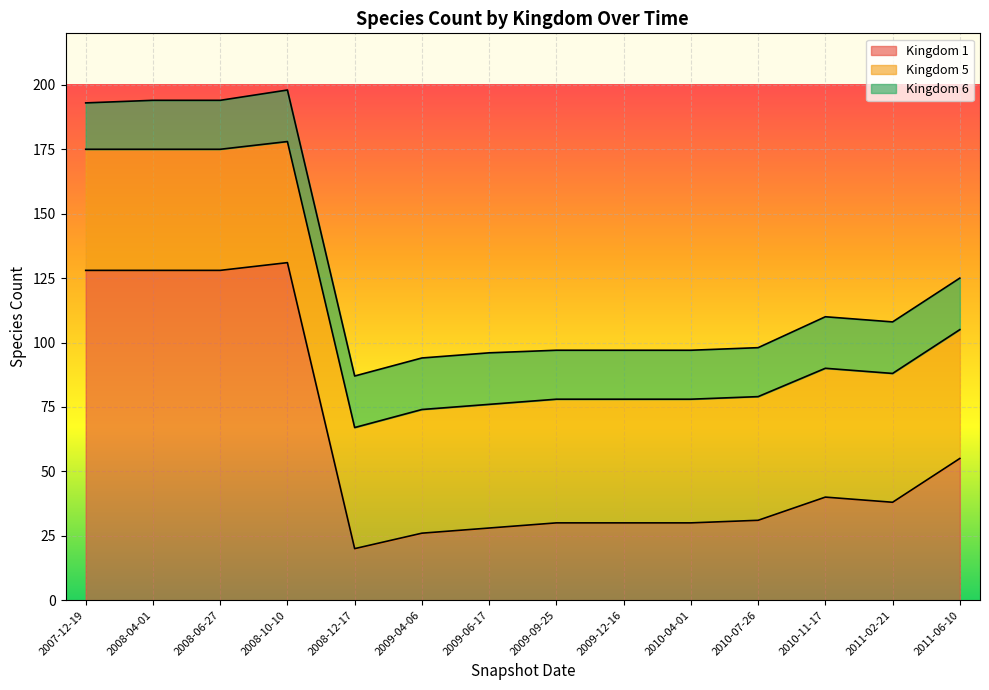

Reading left to right, extract all data points from this chart.

1: 2007-12-19=128	2008-04-01=128	2008-06-27=128	2008-10-10=131	2008-12-17=20	2009-04-06=26	2009-06-17=28	2009-09-25=30	2009-12-16=30	2010-04-01=30	2010-07-26=31	2010-11-17=40	2011-02-21=38	2011-06-10=55
5: 2007-12-19=47	2008-04-01=47	2008-06-27=47	2008-10-10=47	2008-12-17=47	2009-04-06=48	2009-06-17=48	2009-09-25=48	2009-12-16=48	2010-04-01=48	2010-07-26=48	2010-11-17=50	2011-02-21=50	2011-06-10=50
6: 2007-12-19=18	2008-04-01=19	2008-06-27=19	2008-10-10=20	2008-12-17=20	2009-04-06=20	2009-06-17=20	2009-09-25=19	2009-12-16=19	2010-04-01=19	2010-07-26=19	2010-11-17=20	2011-02-21=20	2011-06-10=20